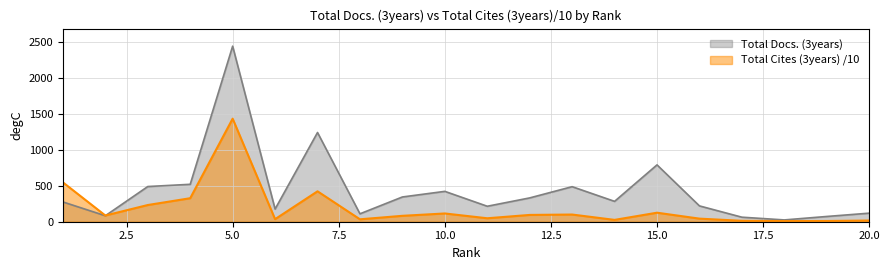

How many distinct data groups are displayed?

2